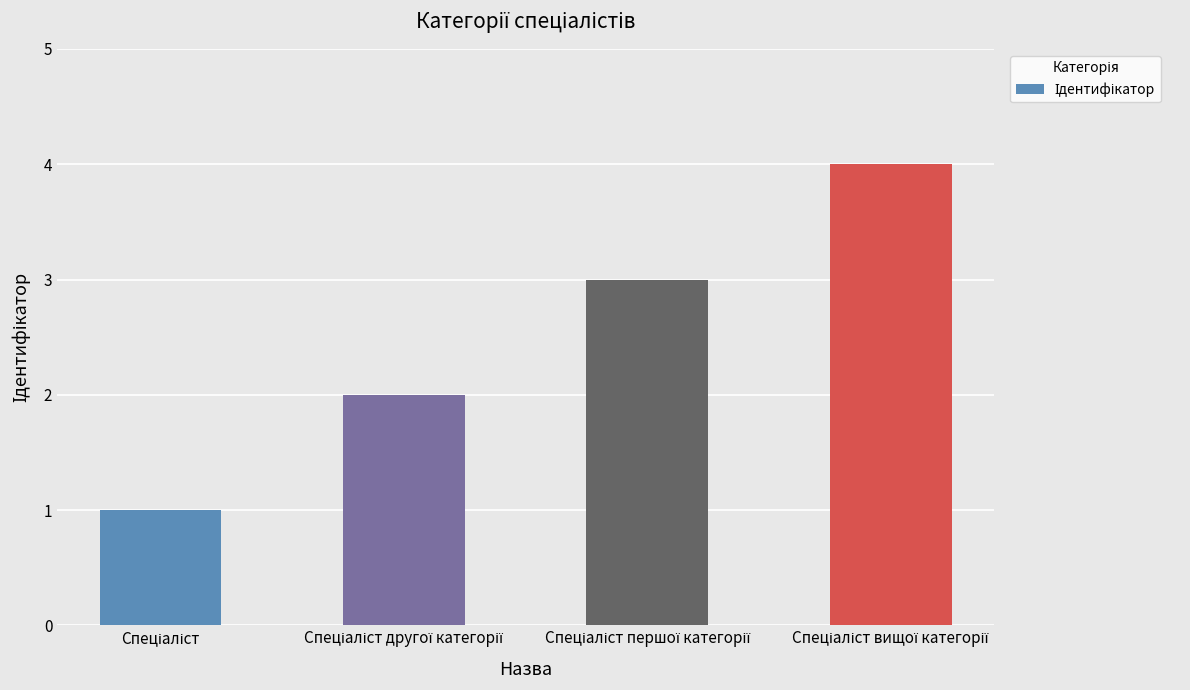

What is the sum of all values?

10